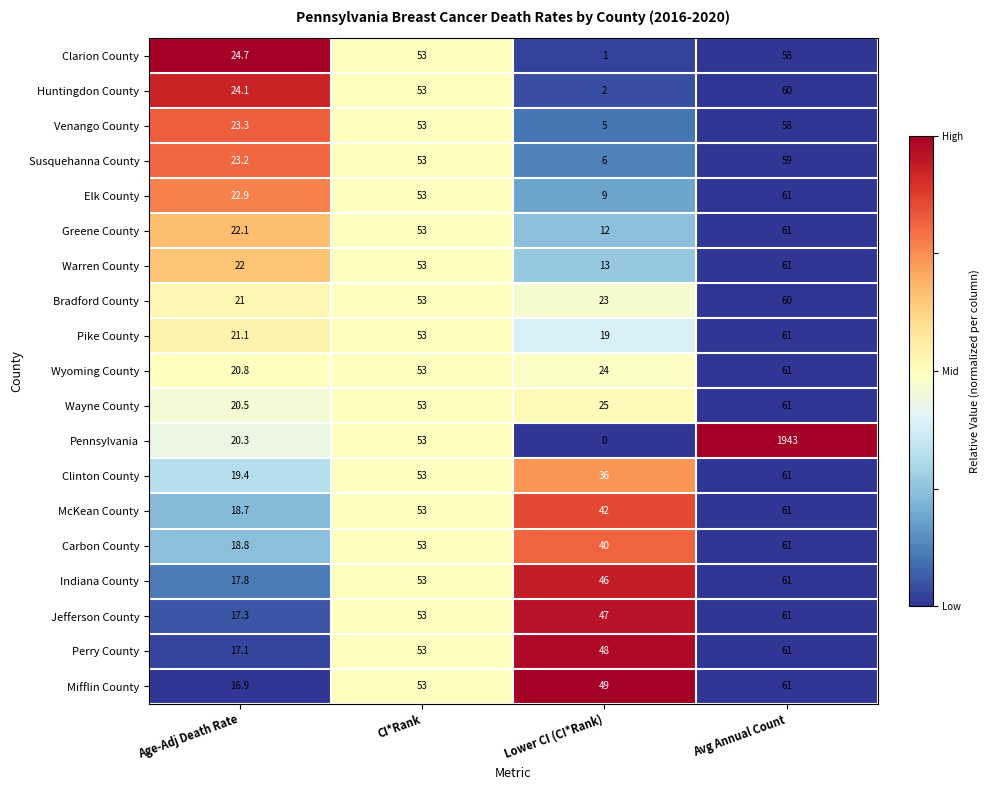

The Warren County series shows 61.0 at Avg Annual Count. True or false?

True